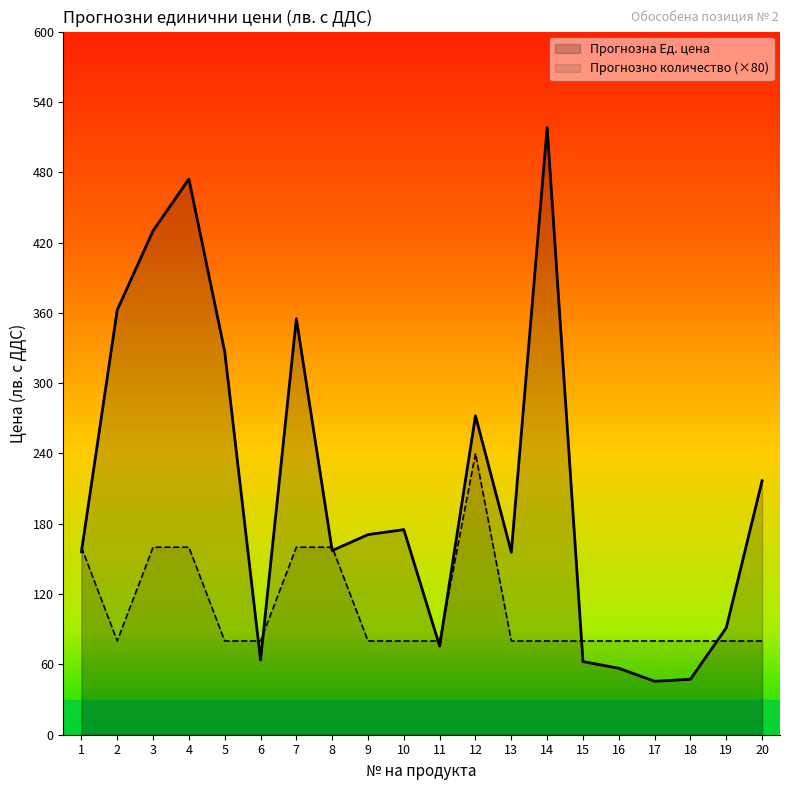

Rank the categories by value from highest to lowest.

14, 4, 3, 2, 7, 5, 12, 20, 10, 9, 8, 1, 13, 19, 11, 6, 15, 16, 18, 17